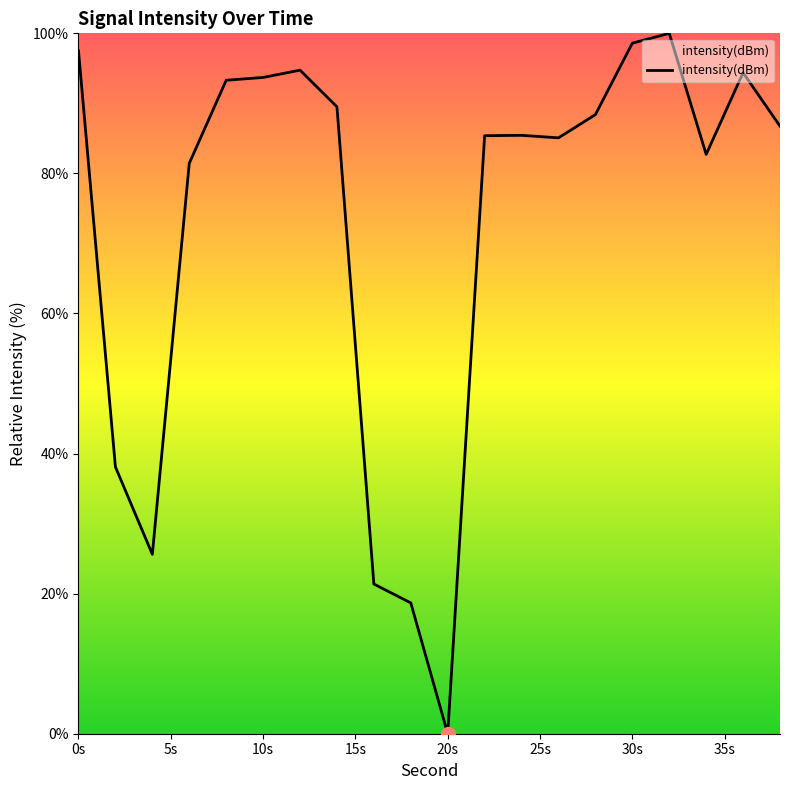

What is the difference between the maximum and minimum values?

100.0